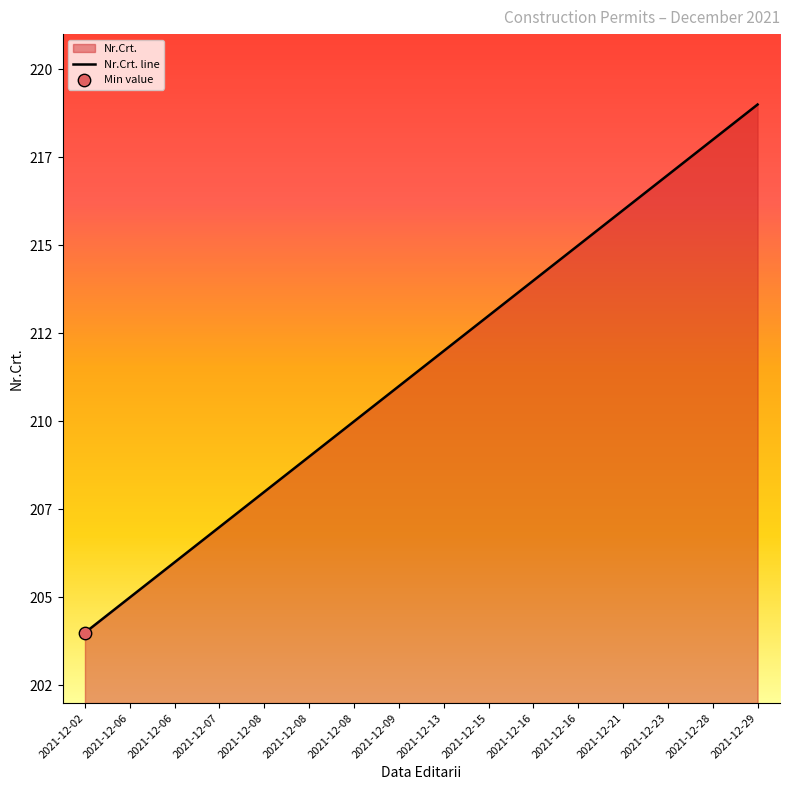

Approximately how many times larger is the value at 2021-12-08 compared to 2021-12-06?

1.0